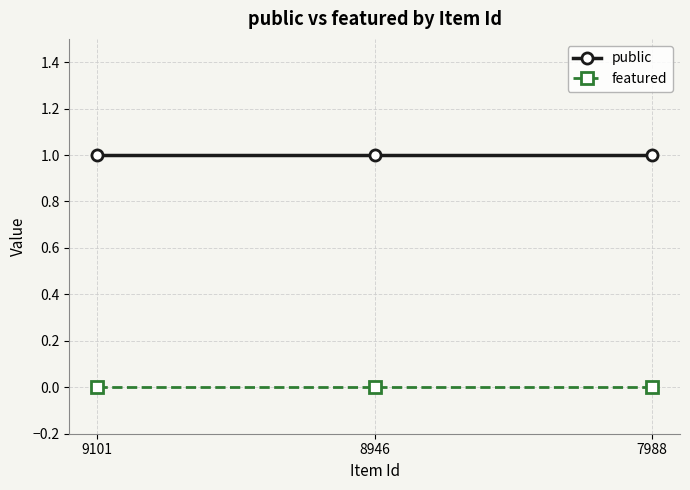

What is the total value across all series at 9101?

1